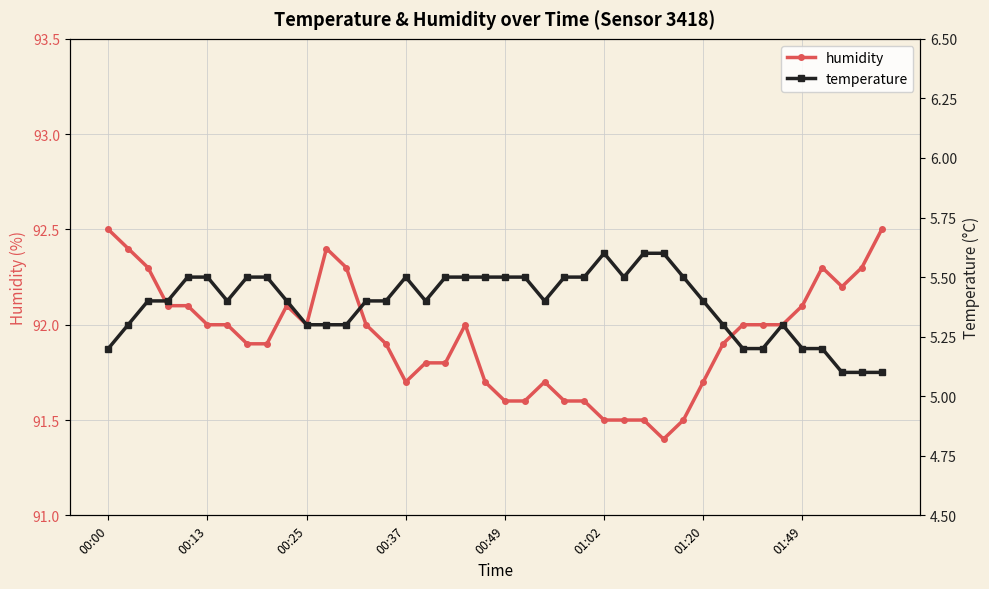

True or false: humidity and temperature intersect in this chart.

False